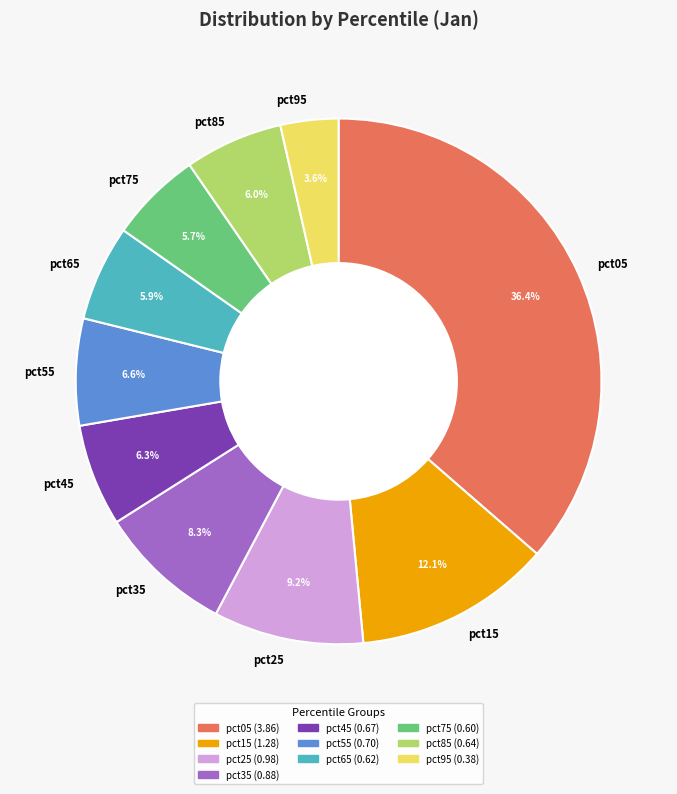

The pct65 slice represents 6% of the pie. True or false?

True